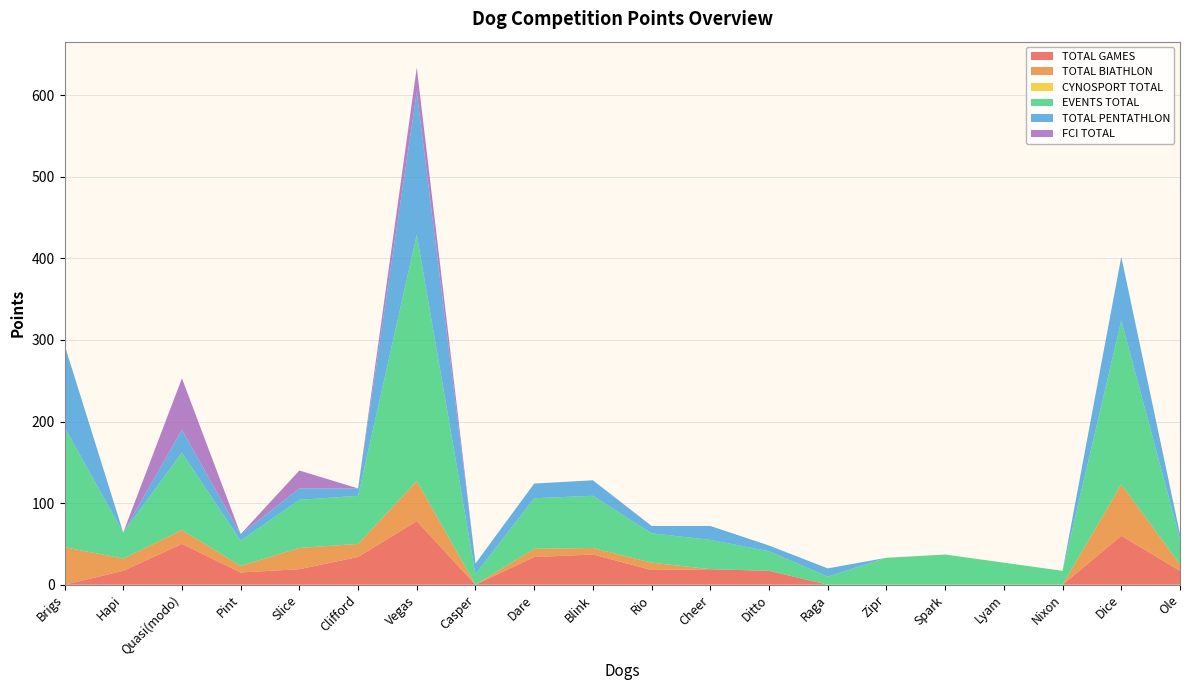

Reading left to right, list all the values displayed in this chart.

TOTAL GAMES: Brigs=0	Hapi=17	Quasi(modo)=50	Pint=15	Slice=19	Clifford=34	Vegas=78	Casper=0	Dare=34	Blink=37	Rio=18	Cheer=19	Ditto=17	Raga=0	Zipr=0	Spark=0	Lyam=0	Nixon=0	Dice=60	Ole=17
TOTAL BIATHLON: Brigs=46	Hapi=15	Quasi(modo)=17	Pint=8	Slice=26	Clifford=16	Vegas=49	Casper=0	Dare=10	Blink=8	Rio=9	Cheer=0	Ditto=0	Raga=0	Zipr=0	Spark=0	Lyam=0	Nixon=0	Dice=63	Ole=8
CYNOSPORT TOTAL: Brigs=0	Hapi=0	Quasi(modo)=0	Pint=0	Slice=0	Clifford=0	Vegas=0	Casper=0	Dare=0	Blink=0	Rio=0	Cheer=0	Ditto=0	Raga=0	Zipr=0	Spark=0	Lyam=0	Nixon=0	Dice=0	Ole=0
EVENTS TOTAL: Brigs=147	Hapi=32	Quasi(modo)=95	Pint=31	Slice=59	Clifford=59	Vegas=302	Casper=13	Dare=62	Blink=64	Rio=36	Cheer=36	Ditto=24	Raga=10	Zipr=33	Spark=37	Lyam=27	Nixon=17	Dice=201	Ole=31
TOTAL PENTATHLON: Brigs=101	Hapi=0	Quasi(modo)=28	Pint=8	Slice=14	Clifford=9	Vegas=175	Casper=13	Dare=18	Blink=19	Rio=9	Cheer=17	Ditto=7	Raga=10	Zipr=0	Spark=0	Lyam=0	Nixon=0	Dice=78	Ole=6
FCI TOTAL: Brigs=0	Hapi=0	Quasi(modo)=63	Pint=0	Slice=22	Clifford=0	Vegas=30	Casper=0	Dare=0	Blink=0	Rio=0	Cheer=0	Ditto=0	Raga=0	Zipr=0	Spark=0	Lyam=0	Nixon=0	Dice=0	Ole=0